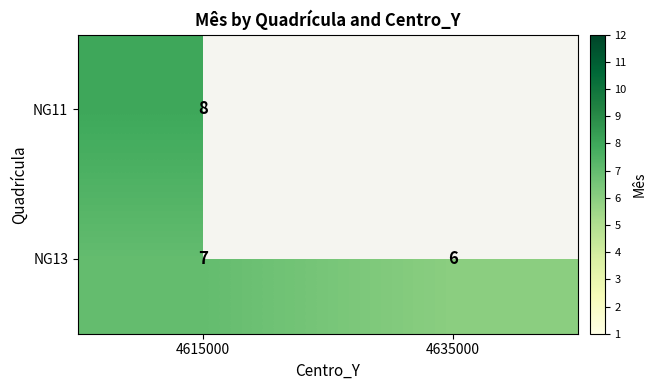

Count the NG13 values in the range 6 to 7.

2